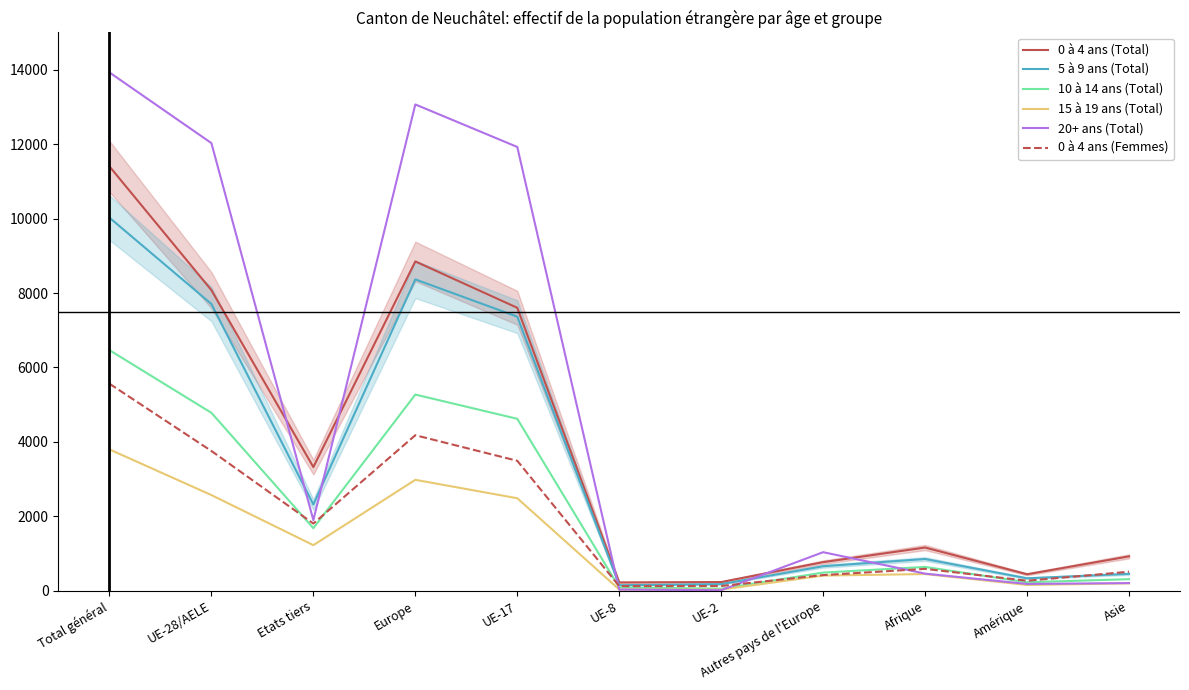

What is the sum of the 10 à 14 ans (Total) values at UE-8 and Afrique?

733